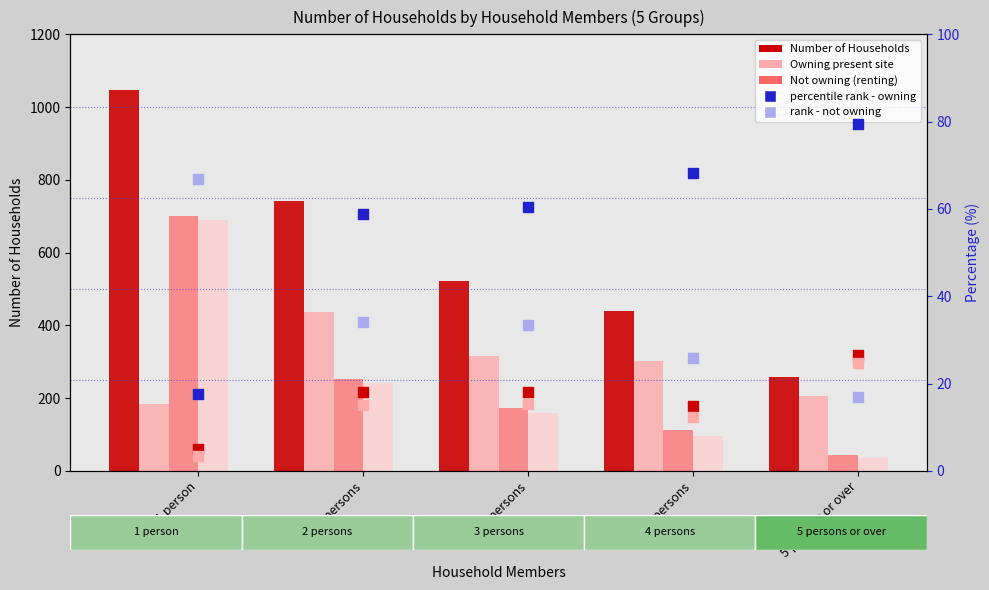

Which series has the largest Y range (max minus min)?

Number of Households